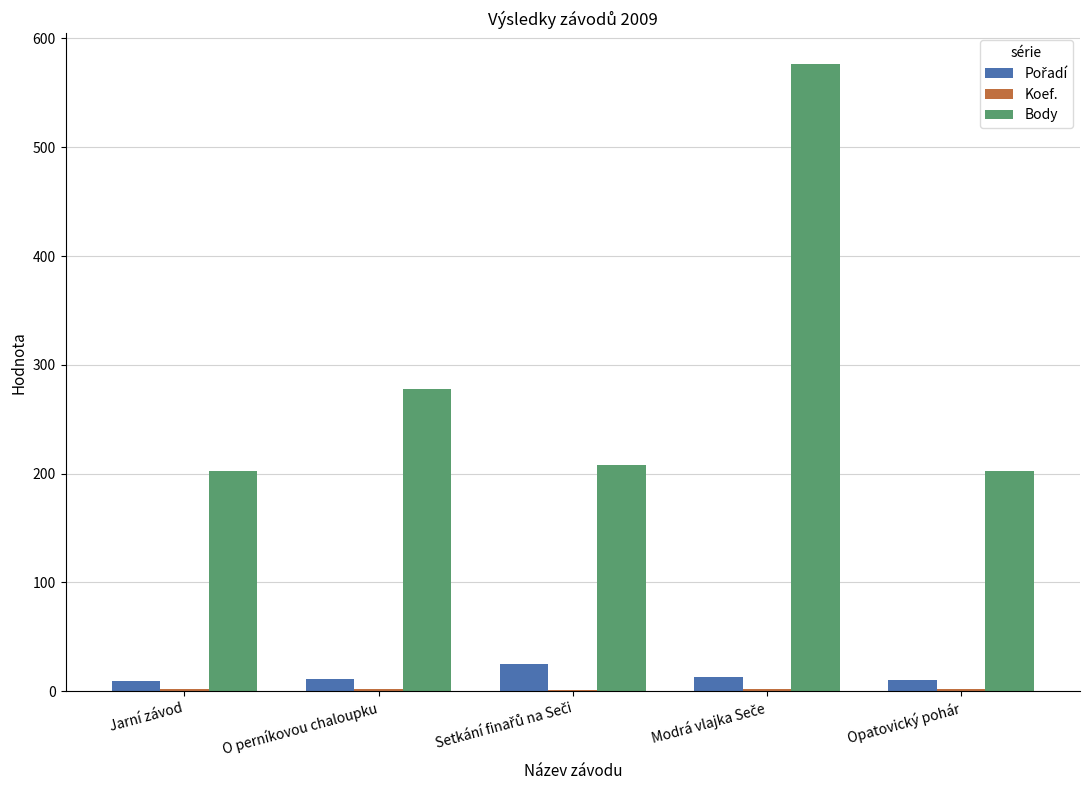

Where does the Body series first go above 208?

O perníkovou chaloupku